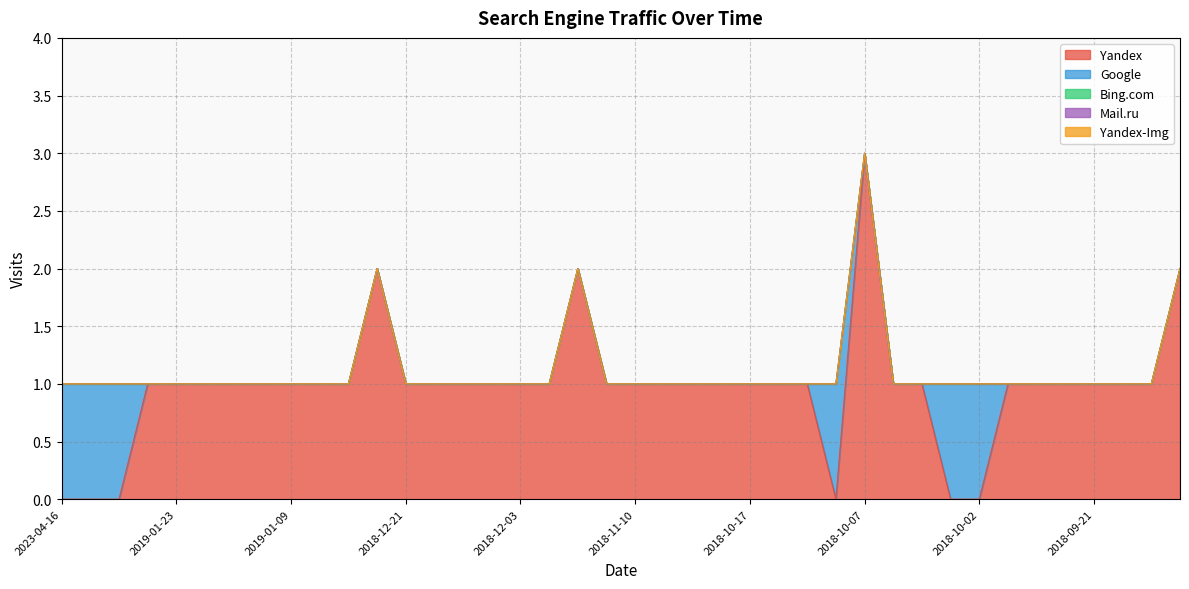

True or false: Google and Bing.com intersect in this chart.

False